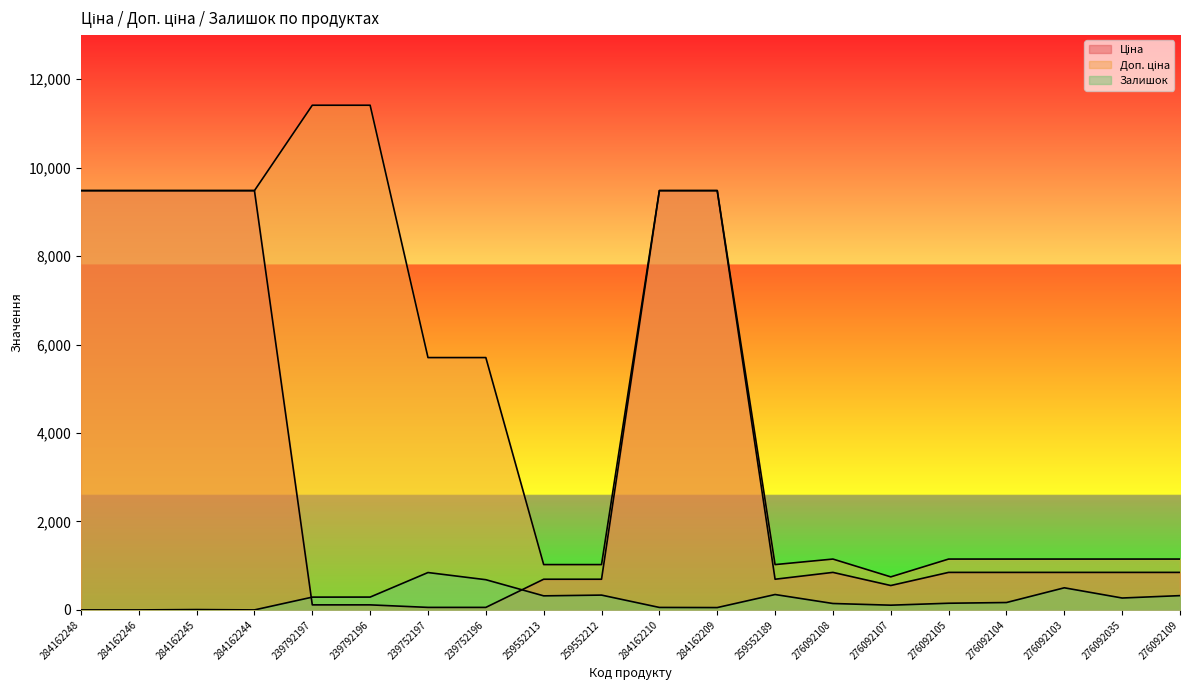

Reading left to right, what are all the values shown in this chart?

Ціна: 284162248=9480.1	284162246=9480.1	284162245=9480.1	284162244=9480.1	239792197=114.1	239792196=114.1	239752197=57.0	239752196=57.0	259552213=693.7	259552212=693.7	284162210=9480.1	284162209=9480.1	259552189=693.7	276092108=848.4	276092107=551.5	276092105=848.4	276092104=848.4	276092103=848.4	276092035=848.4	276092109=848.4
Доп. ціна: 284162248=9480.1	284162246=9480.1	284162245=9480.1	284162244=9480.1	239792197=11410.0	239792196=11410.0	239752197=5705.0	239752196=5705.0	259552213=1024.6	259552212=1024.6	284162210=9480.1	284162209=9480.1	259552189=1024.6	276092108=1149.7	276092107=747.0	276092105=1149.7	276092104=1149.7	276092103=1149.7	276092035=1149.7	276092109=1149.7
Залишок: 284162248=0.0	284162246=0.0	284162245=8.0	284162244=0.0	239792197=289.0	239792196=290.0	239752197=845.0	239752196=683.0	259552213=318.0	259552212=335.0	284162210=56.0	284162209=53.0	259552189=348.0	276092108=145.0	276092107=107.0	276092105=151.0	276092104=167.0	276092103=500.0	276092035=269.0	276092109=323.0